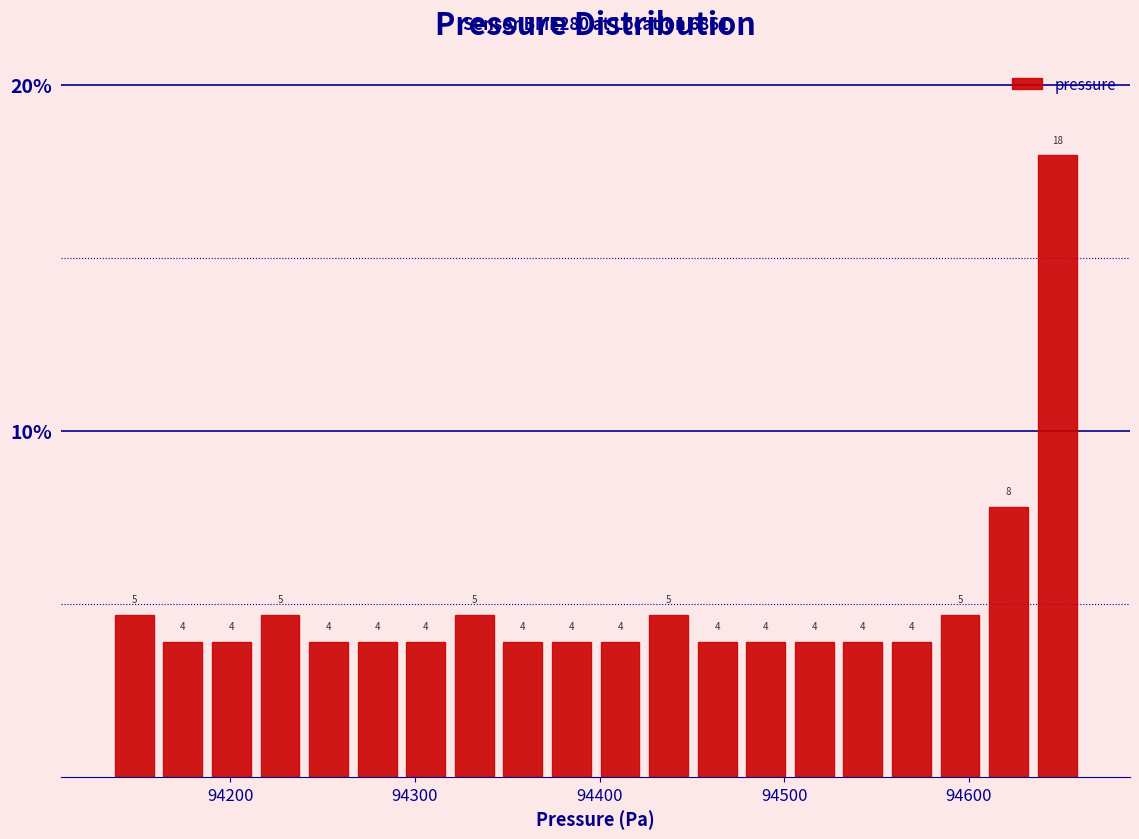

Read against the x-axis, roughly where is the centre of the tallest bar?

94650